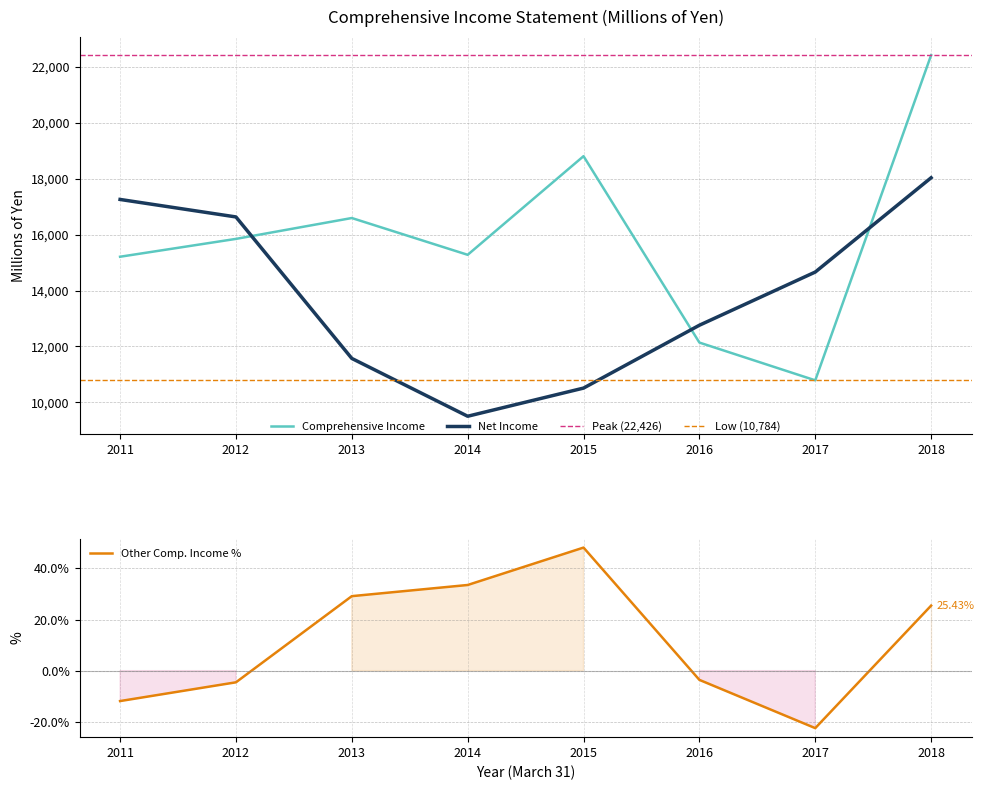

The value of Net Income at 2013 is 17130.6. True or false?

False